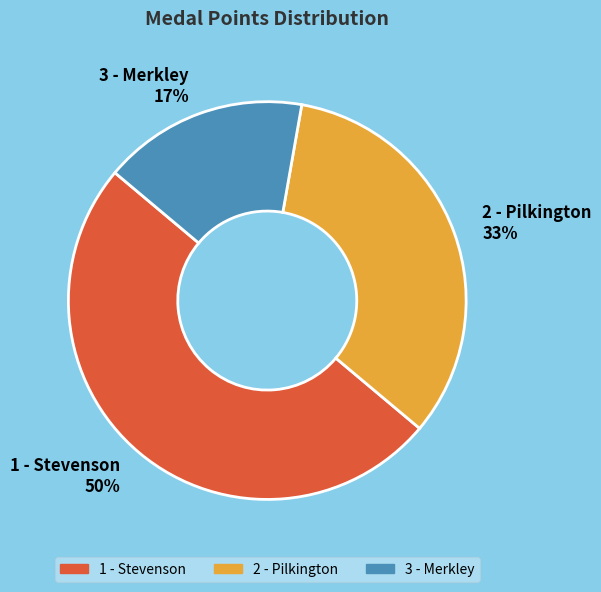

What percentage is the 3 - Merkley slice, to the nearest percent?

17%